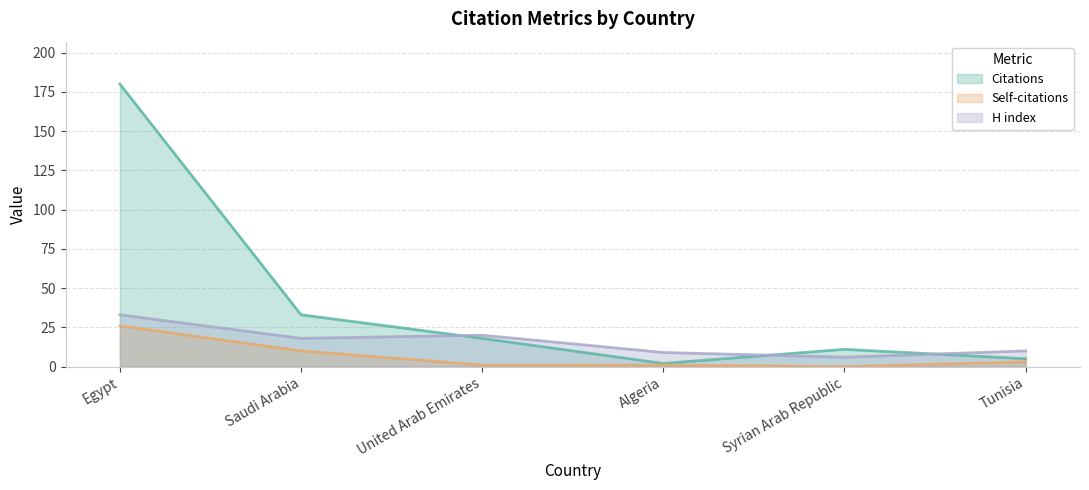

The value of Self-citations at Tunisia is 3. True or false?

True